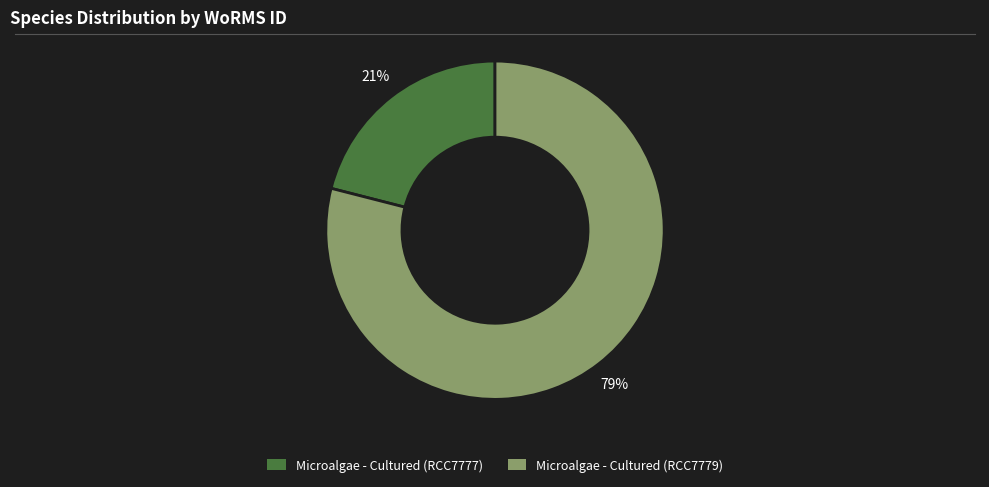

Which slice is the largest?

Microalgae - Cultured (RCC7779)